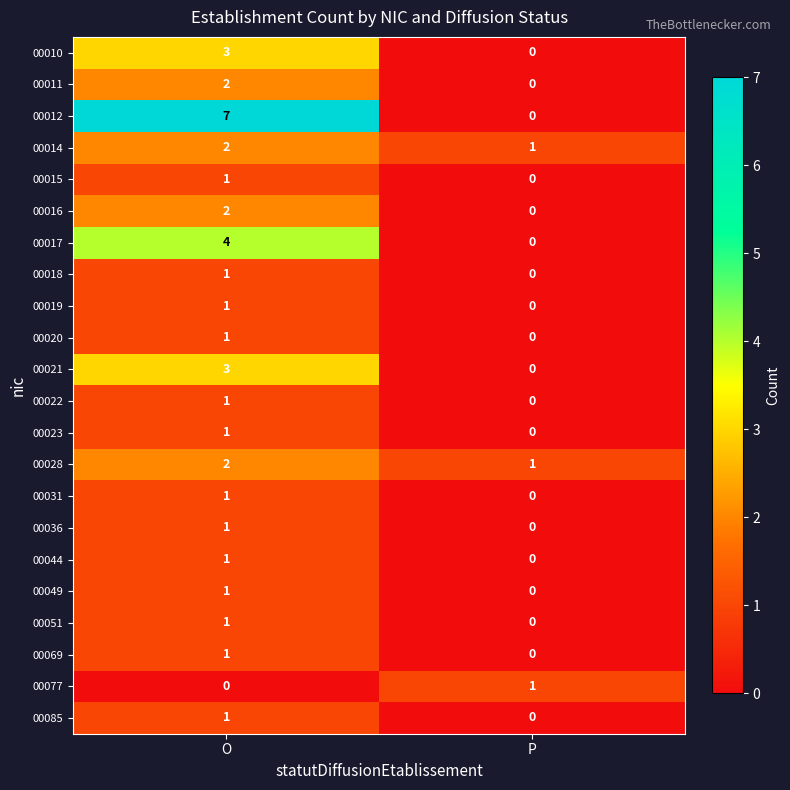

Between O and P, which series saw the biggest shift?

00012